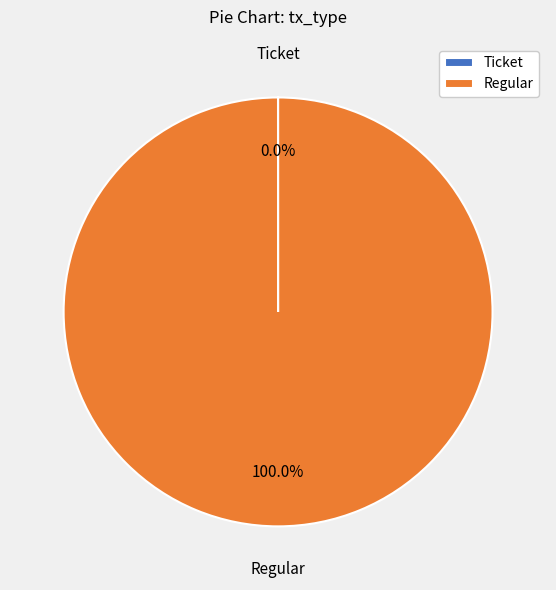

Which category has the biggest portion of the pie?

Regular